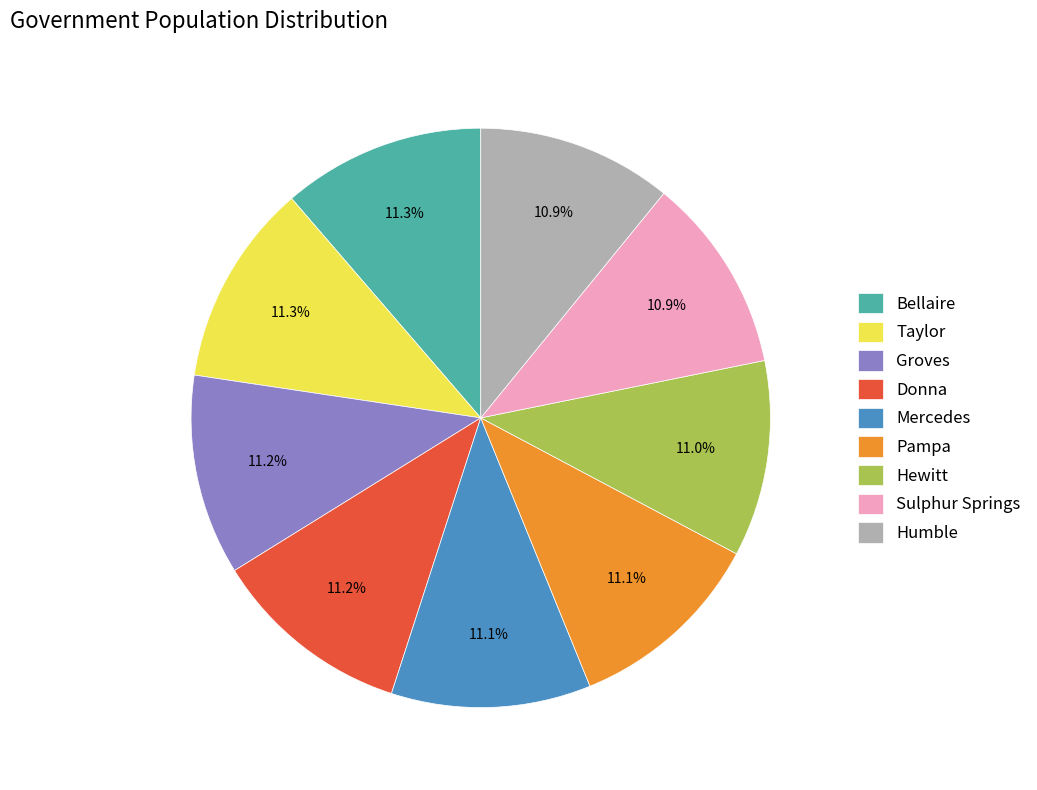

To the nearest percent, what percentage of the pie is Pampa?

11%